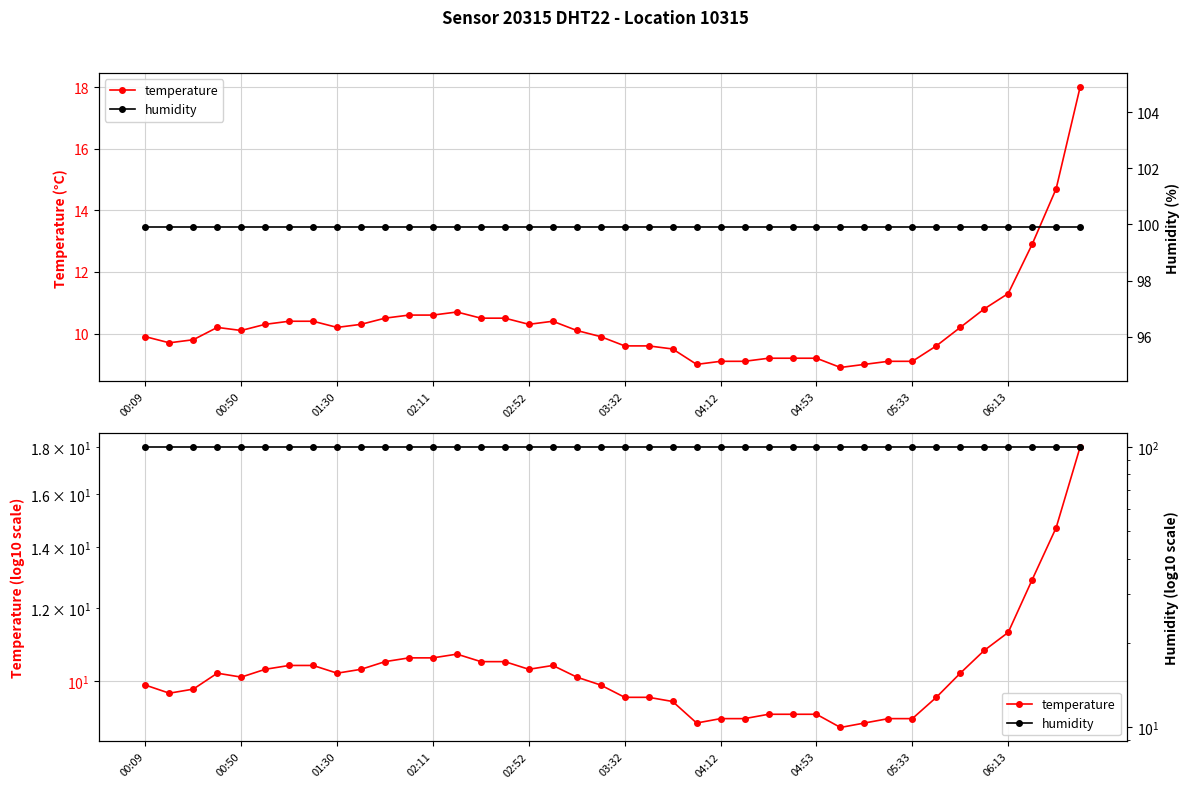

What is the sum of the humidity values at 22 and 04:12?

199.8